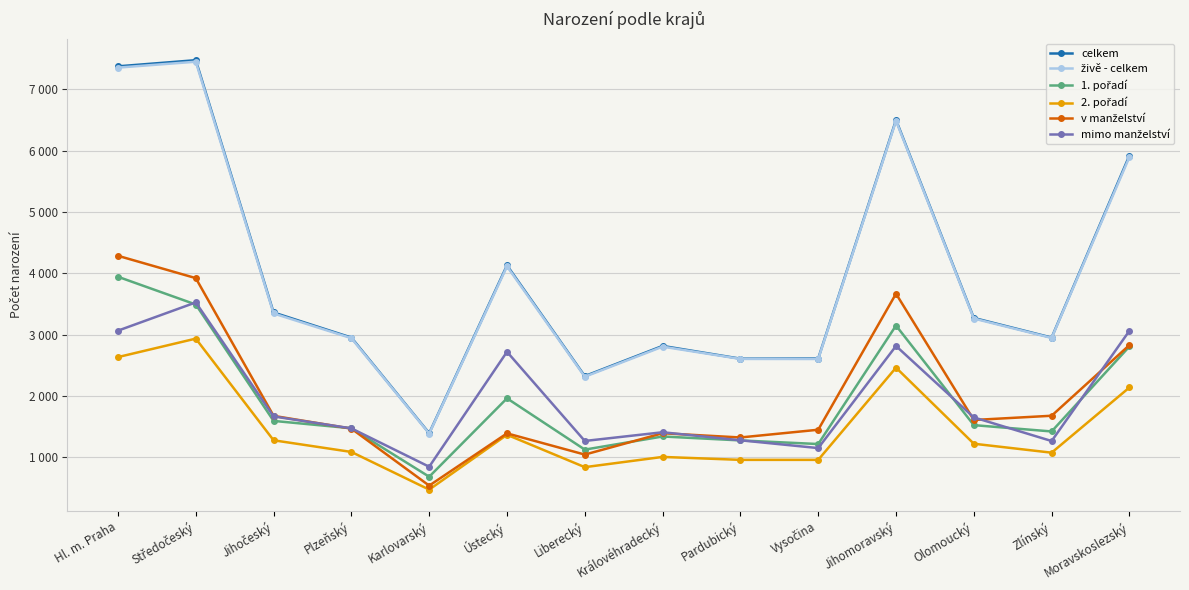

The value of živě - celkem at Karlovarský is 1390. True or false?

True